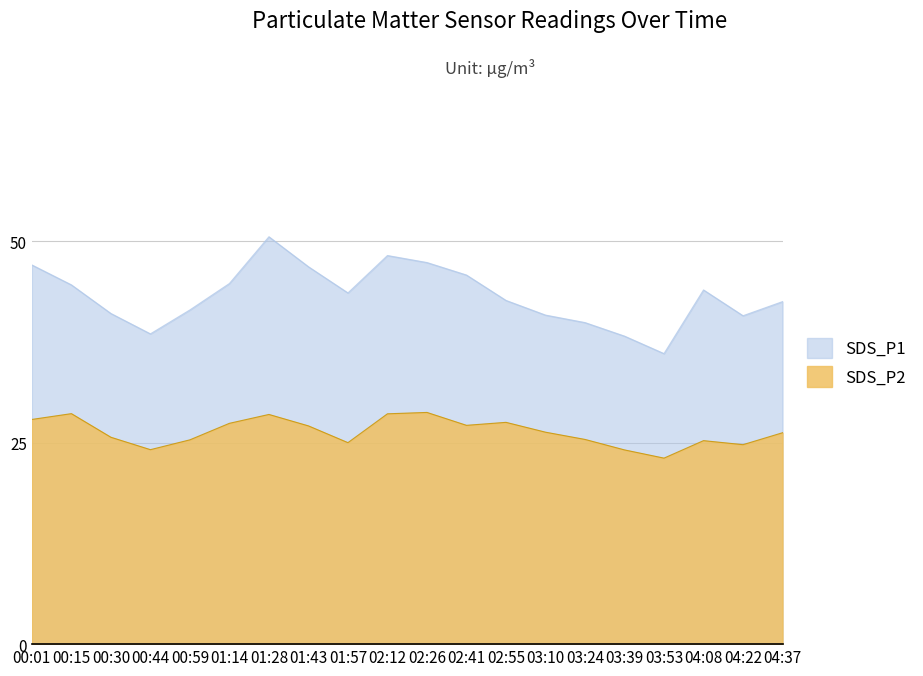

True or false: SDS_P1 and SDS_P2 intersect in this chart.

False